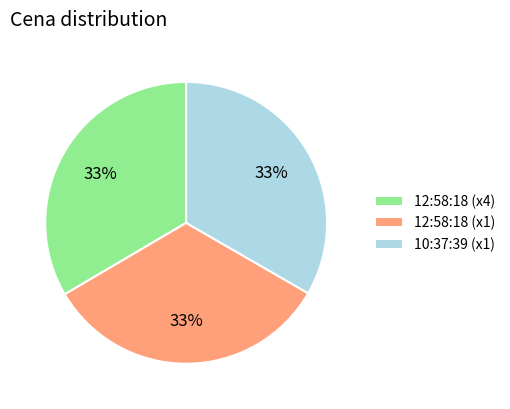

To the nearest percent, what portion does 12:58:18 (x4) represent?

33%